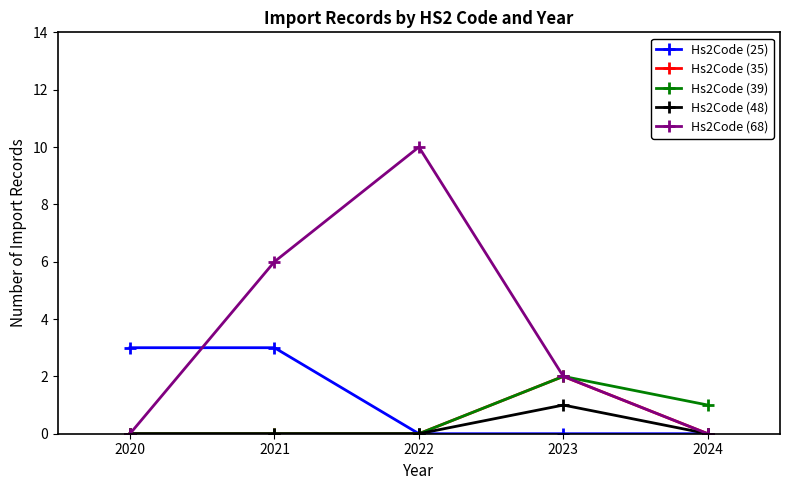

Is the value of Hs2Code (68) at 2023 greater than the value of Hs2Code (25) at 2024?

Yes